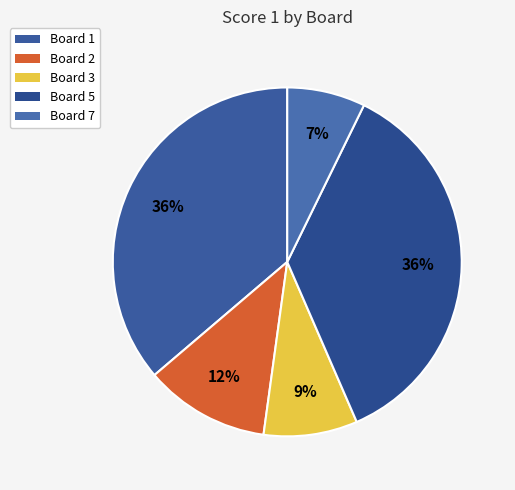

Which has a higher value, Board 1 or Board 5?

Board 1